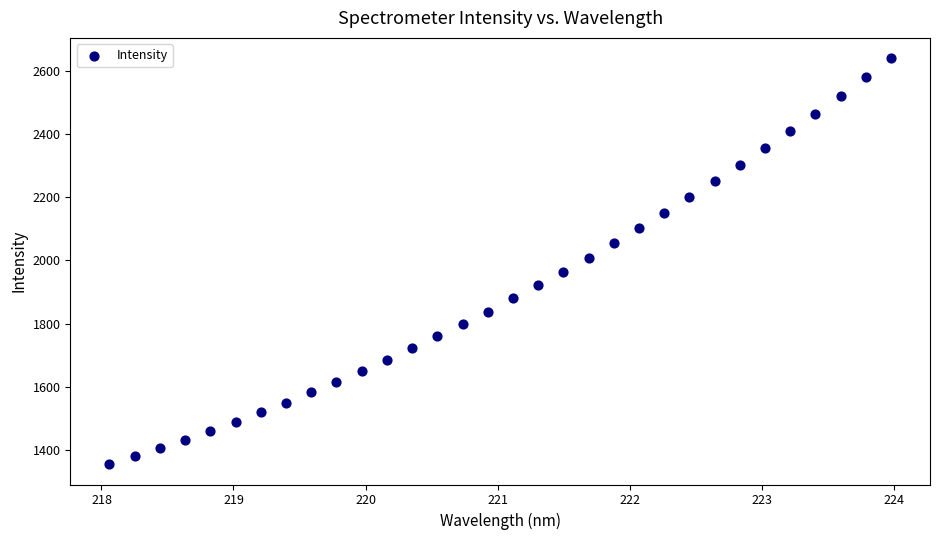

What is the range of X values (max minus min)?

5.9